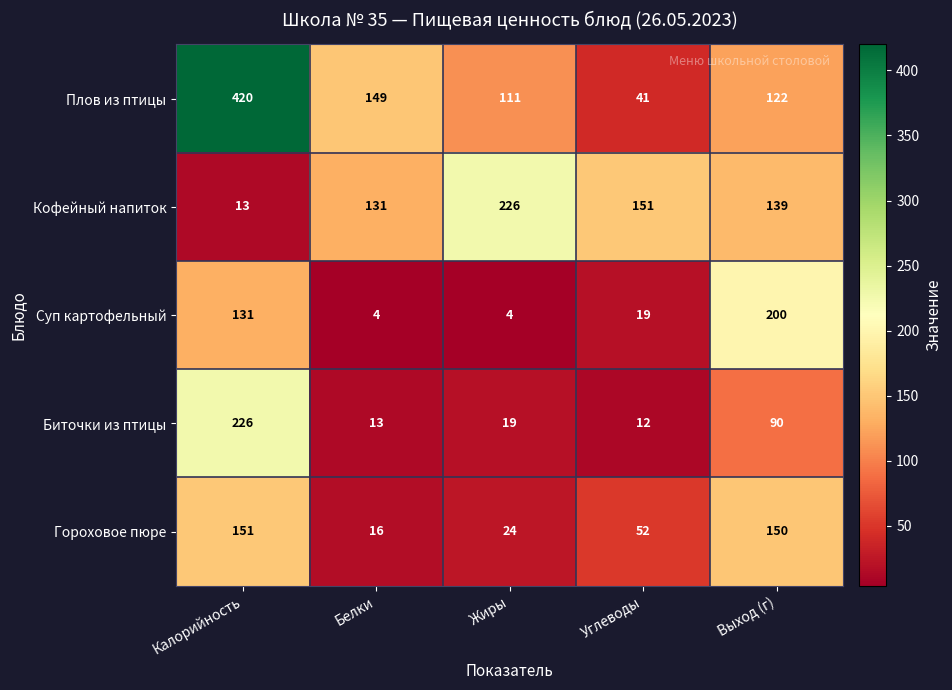

How many series are shown in this chart?

5